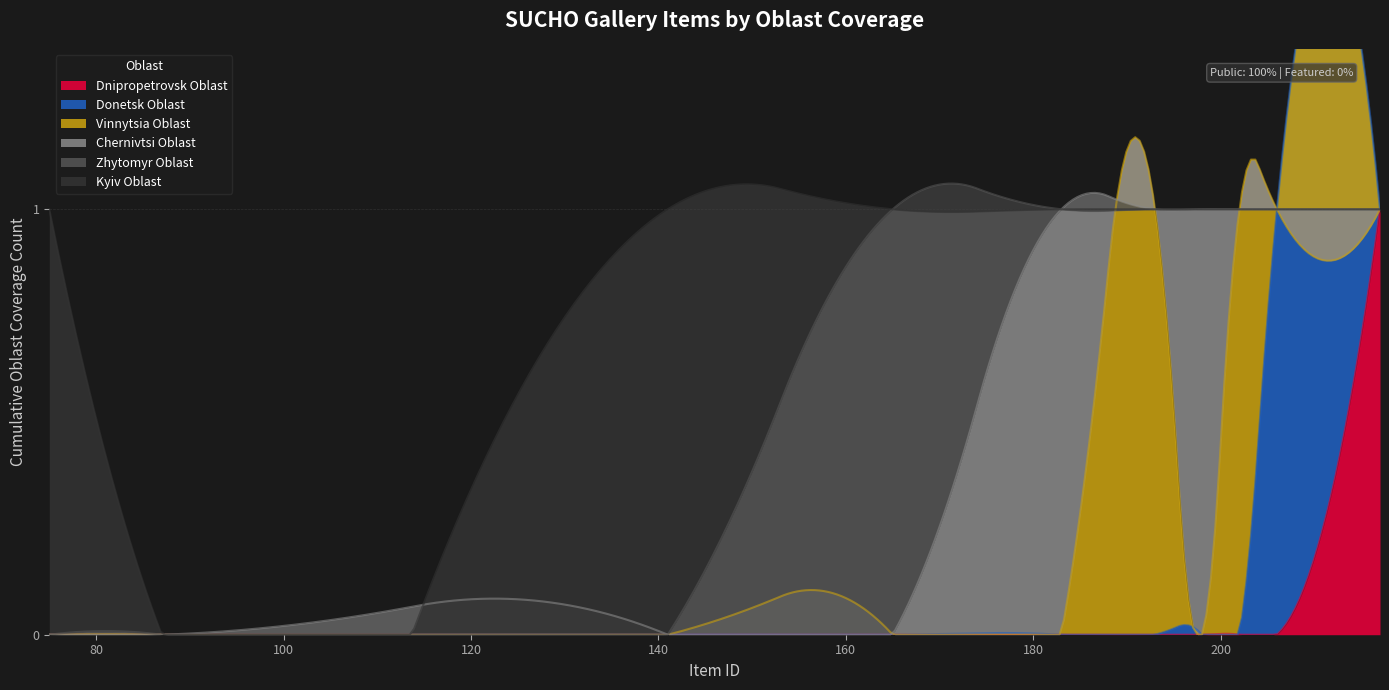

Reading right to left, list all the values displayed in this chart.

Dnipropetrovsk Oblast: 75=0	87=0	141=0	165=0	183=0	193=0	198=0	202=0	206=0	217=1
Donetsk Oblast: 75=0	87=0	141=0	165=0	183=0	193=0	198=0	202=0	206=1	217=0
Vinnytsia Oblast: 75=0	87=0	141=0	165=0	183=0	193=1	198=0	202=1	206=0	217=0
Chernivtsi Oblast: 75=0	87=0	141=0	165=0	183=1	193=0	198=1	202=0	206=0	217=0
Zhytomyr Oblast: 75=0	87=0	141=0	165=1	183=0	193=0	198=0	202=0	206=0	217=0
Kyiv Oblast: 75=1	87=0	141=1	165=0	183=0	193=0	198=0	202=0	206=0	217=0